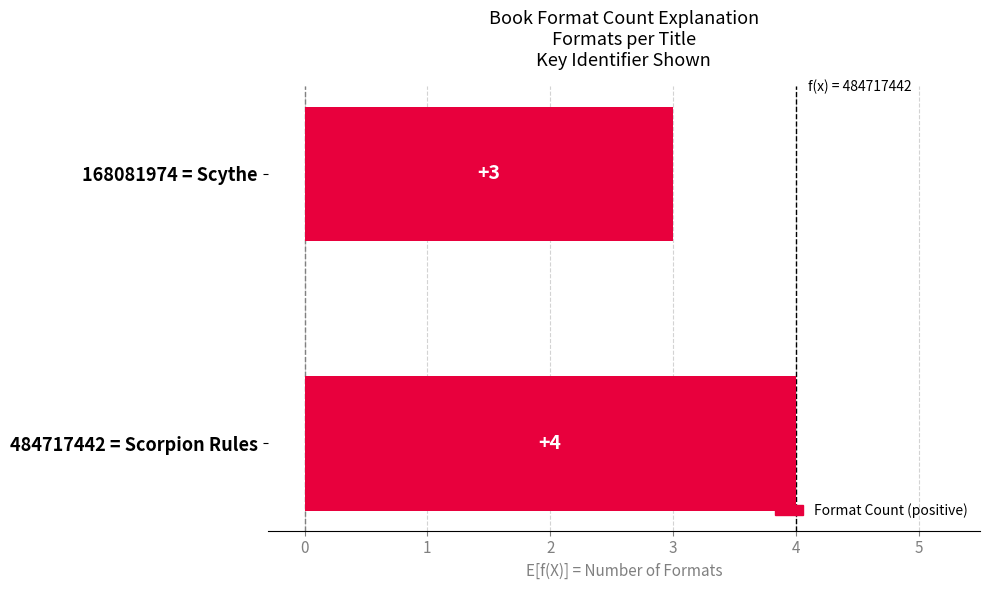

Rank the categories by value from lowest to highest.

168081974 = Scythe, 484717442 = Scorpion Rules